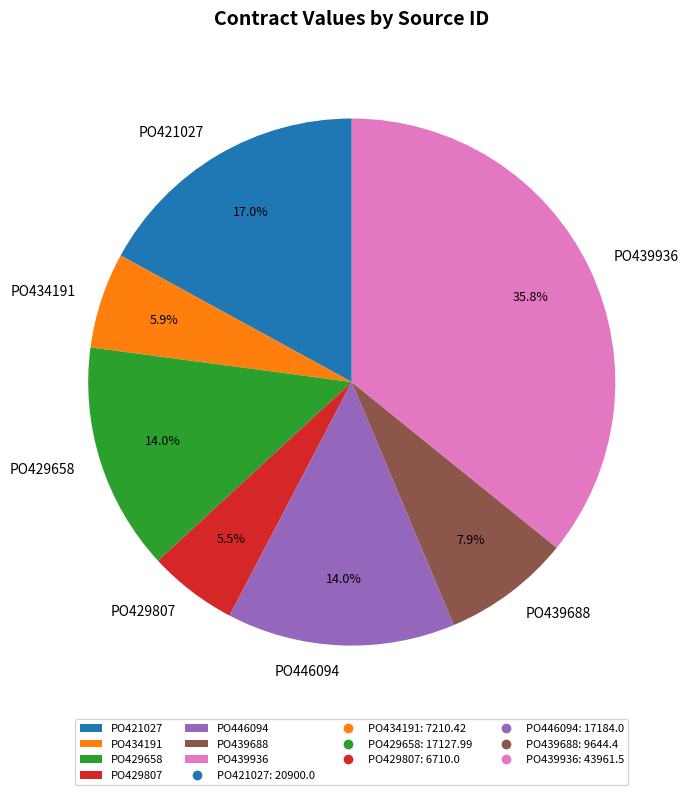

To the nearest percent, what portion does PO434191 represent?

6%